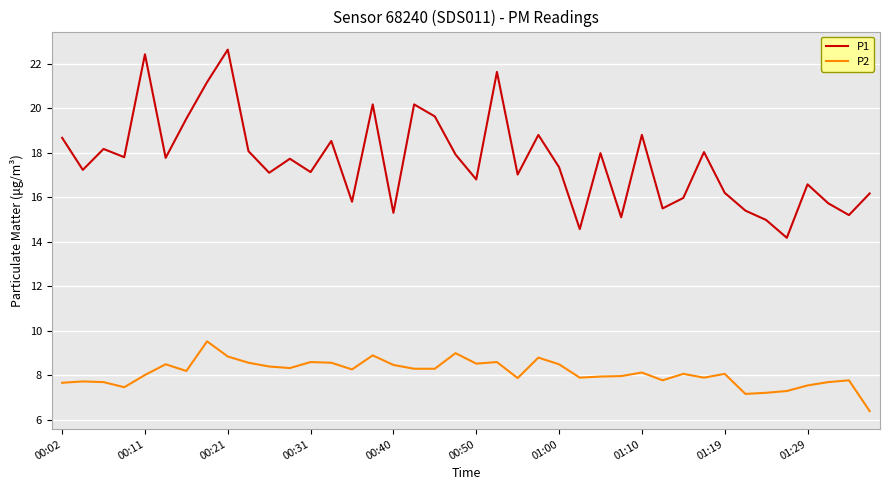

True or false: P1 and P2 cross at least once.

False